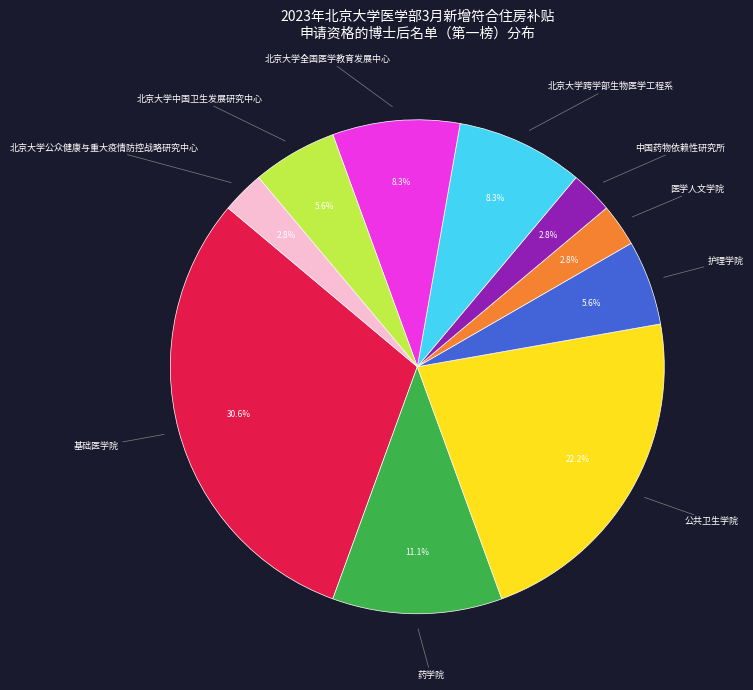

Is there any slice that represents more than half of the pie?

No